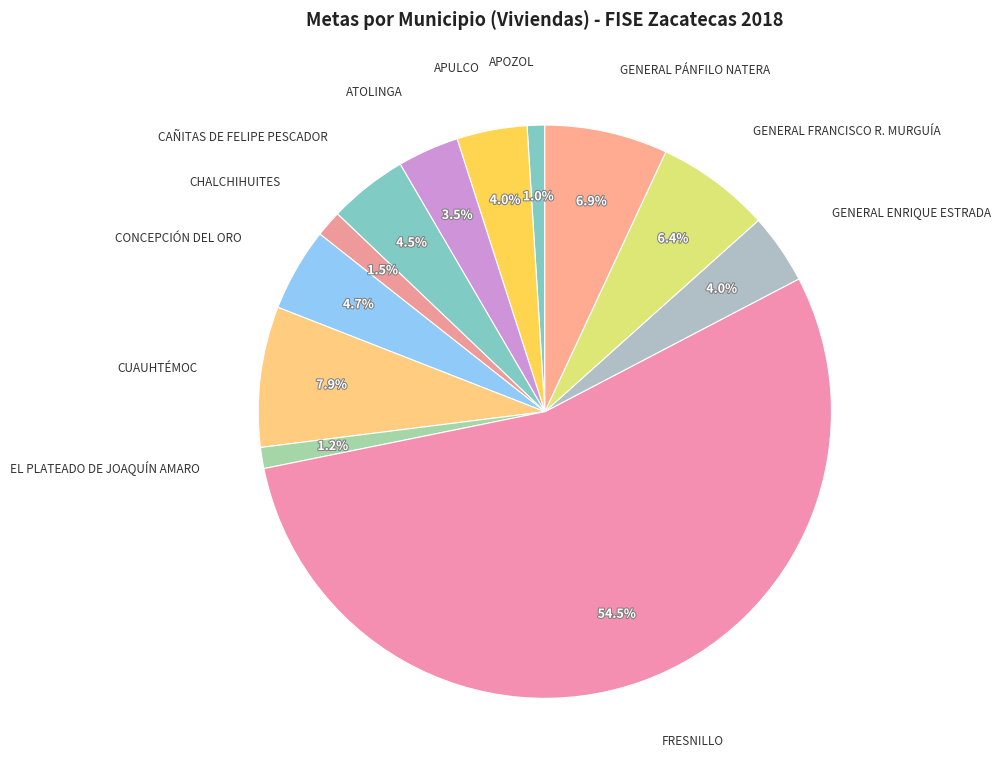

Which slice is the largest?

FRESNILLO